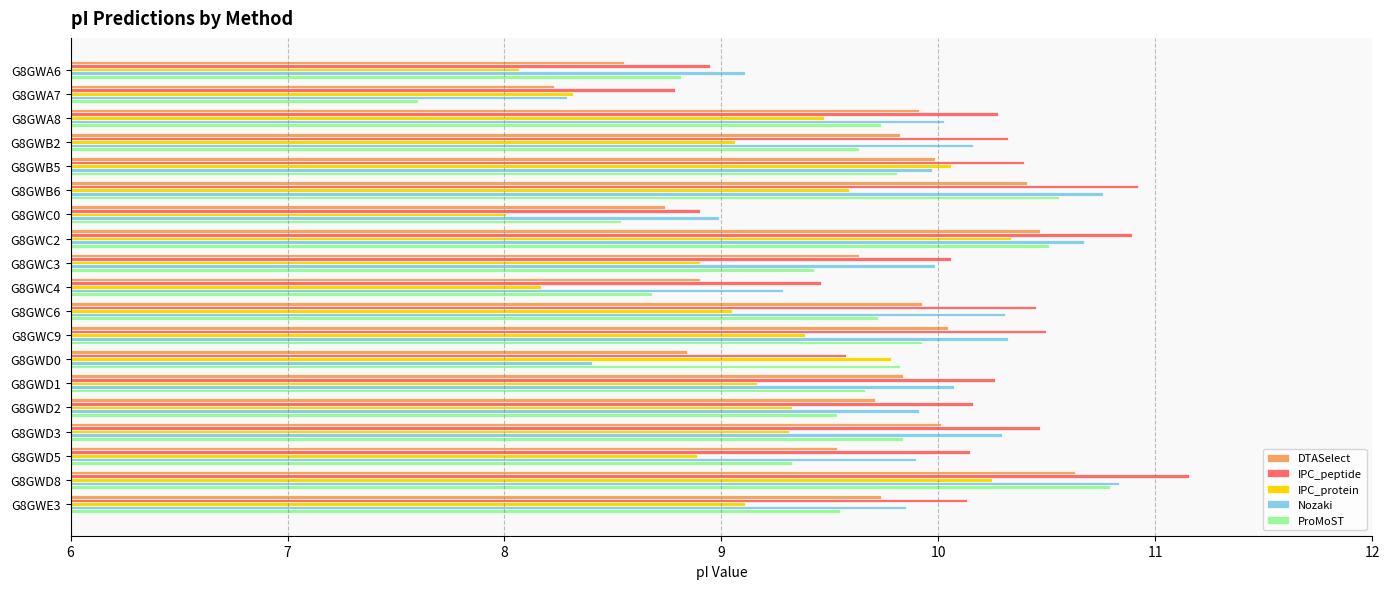

Is the value of IPC_protein at G8GWB2 greater than the value of ProMoST at G8GWB5?

No